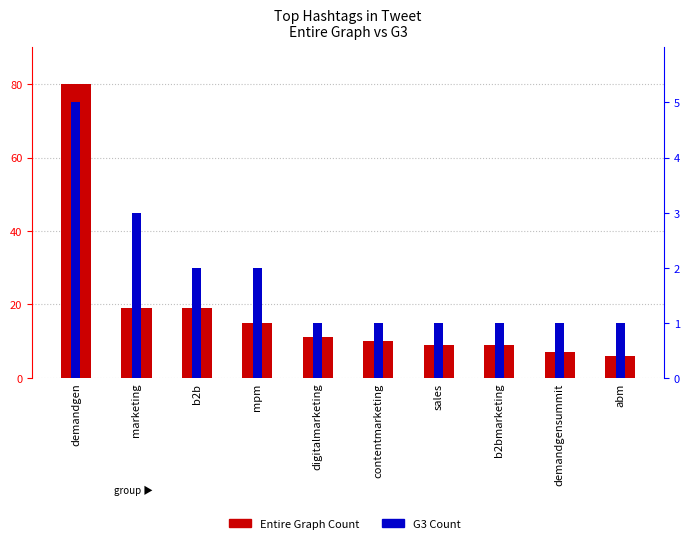

Which series changed the most between b2bmarketing and demandgensummit?

Entire Graph Count